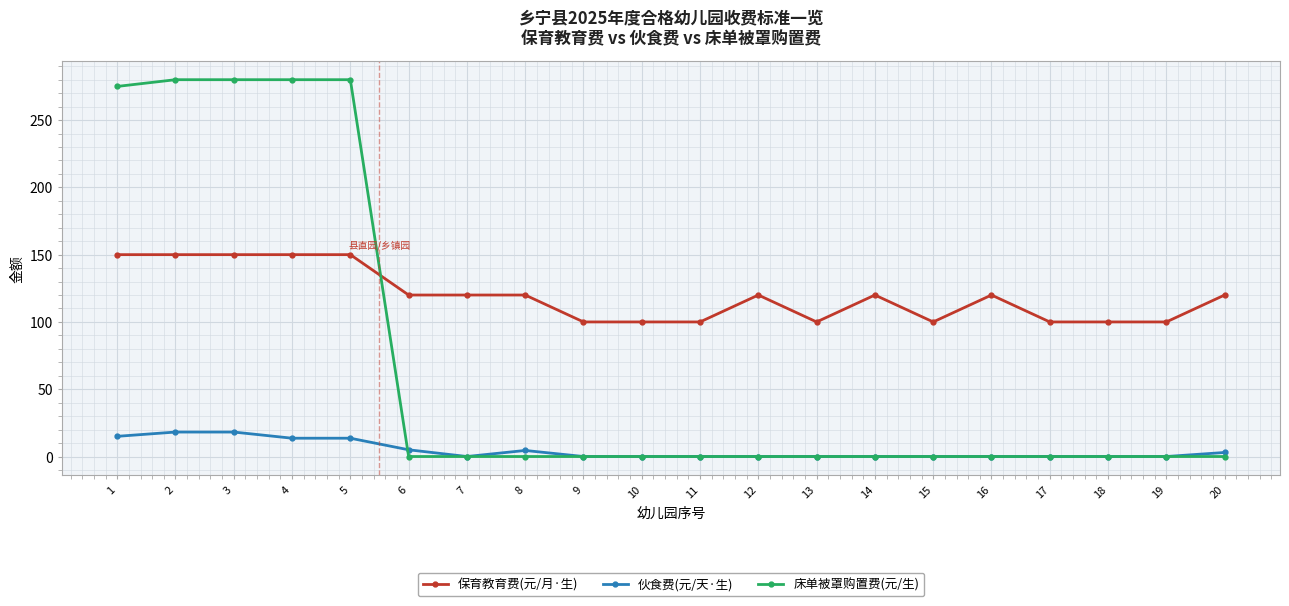

What is the difference between the maximum and minimum values in the 床单被罩购置费(元/生) series?

280.0